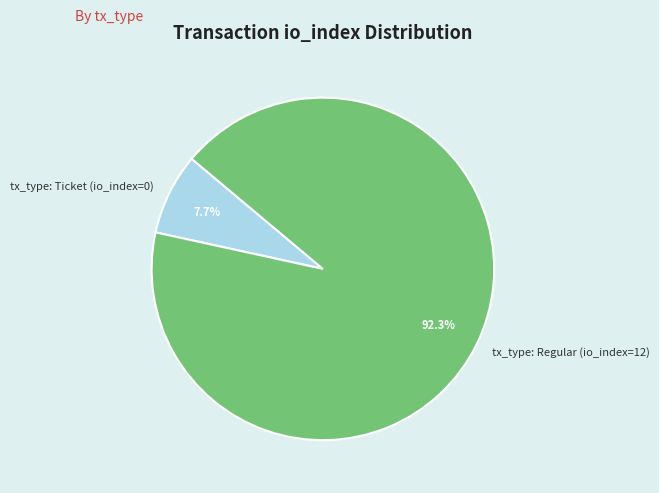

How many segments does this pie chart have?

2